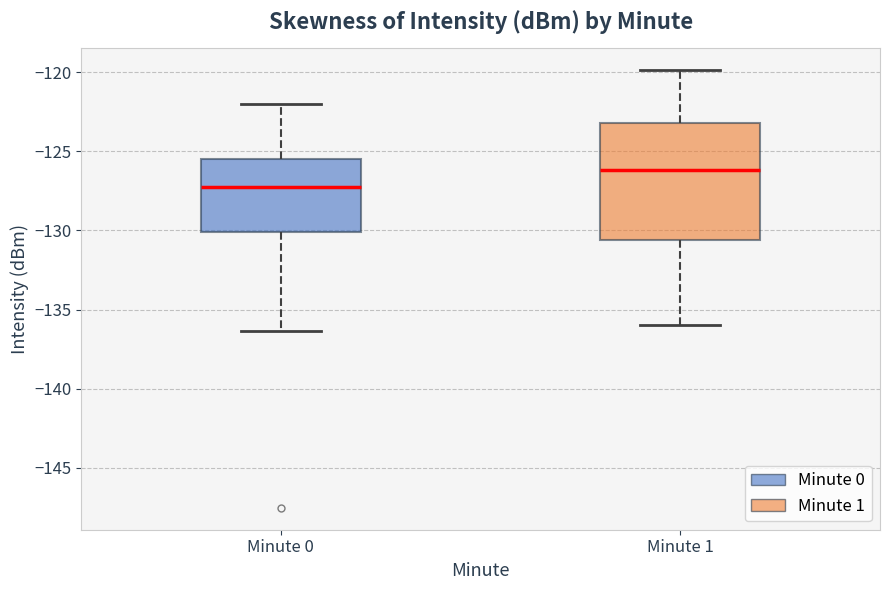

Reading left to right, read every box against the y-axis: the position of its median line, the range the box covers, and the ends of its whiskers. The values are not printed on the chart, so give them approximately, as read against the axis.

Minute 0: median -127.5, box -130.0 to -125.5, whiskers -136.5 to -122.0
Minute 1: median -126.0, box -130.5 to -123.0, whiskers -136.0 to -120.0